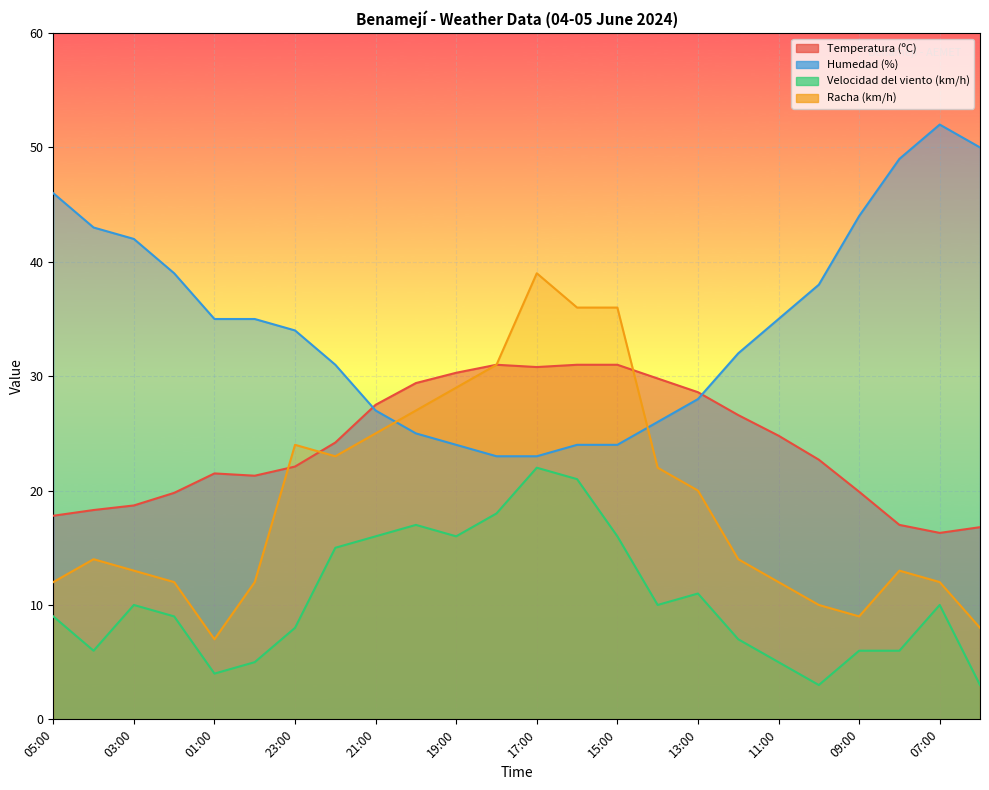

What is the sum of the Humedad (%) values at 09:00 and 00:00?

79.0